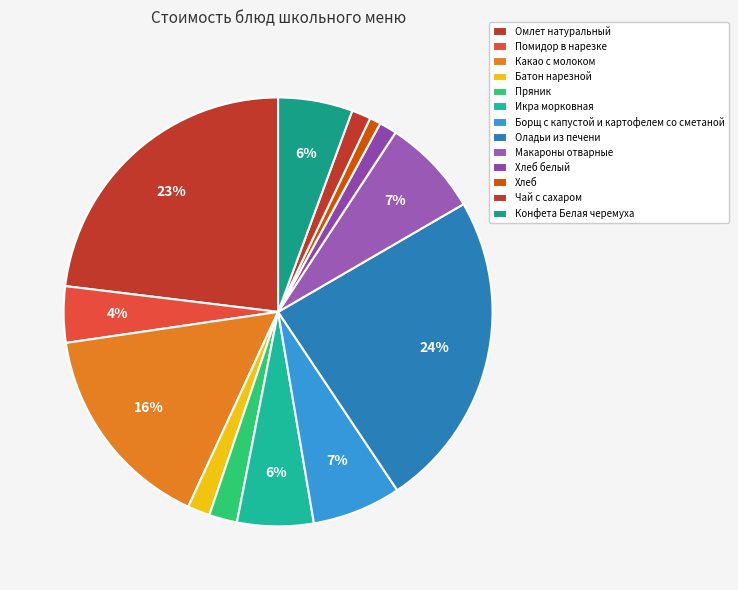

How many segments does this pie chart have?

13